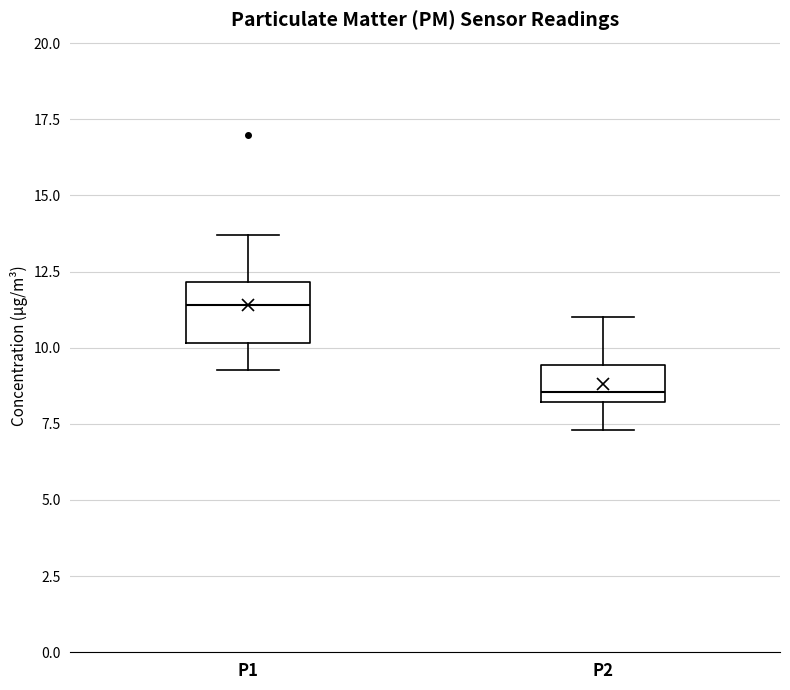

Reading left to right, transcribe this box plot: for each box, give where its median line is, the range the box spans, and where its two whiskers end, as read against the y-axis. The values are not printed on the chart, so give them approximately, as read against the axis.

P1: median 11.5, box 10.0 to 12.0, whiskers 9.5 to 13.5
P2: median 8.5, box 8.0 to 9.5, whiskers 7.5 to 11.0